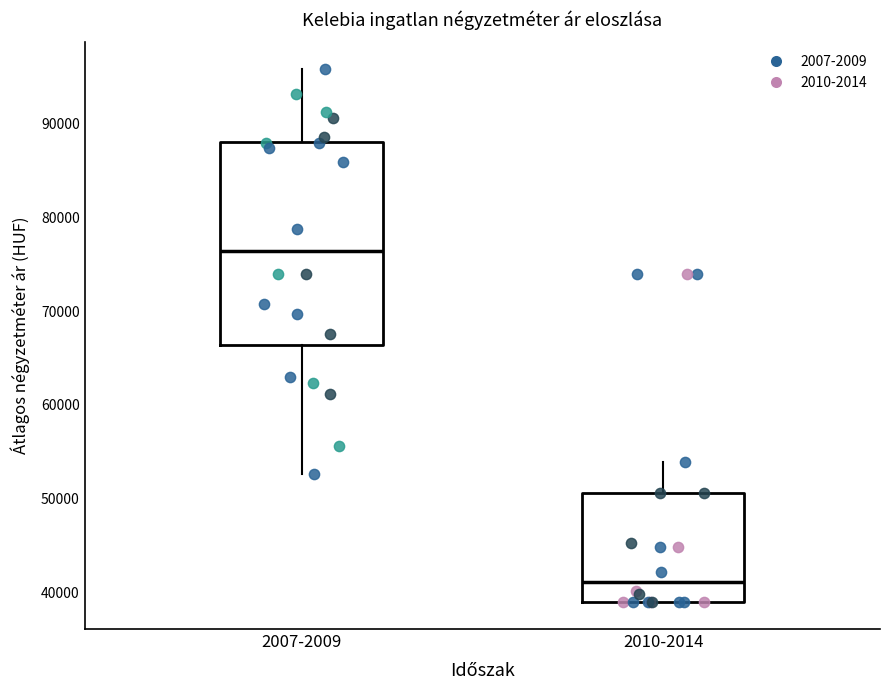

Reading left to right, transcribe this box plot: for each box, give where its median line is, the range the box spans, and where its two whiskers end, as read against the y-axis. The values are not printed on the chart, so give them approximately, as read against the axis.

2007-2009: median 76000, box 66000 to 88000, whiskers 53000 to 96000
2010-2014: median 41000, box 39000 to 51000, whiskers 39000 to 54000